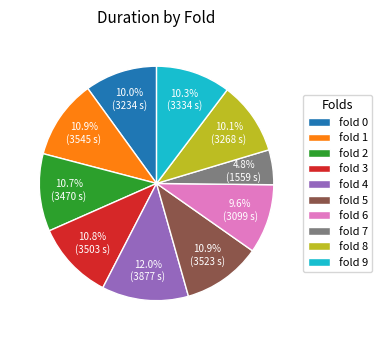

True or false: fold 0 accounts for 10% of the total.

True